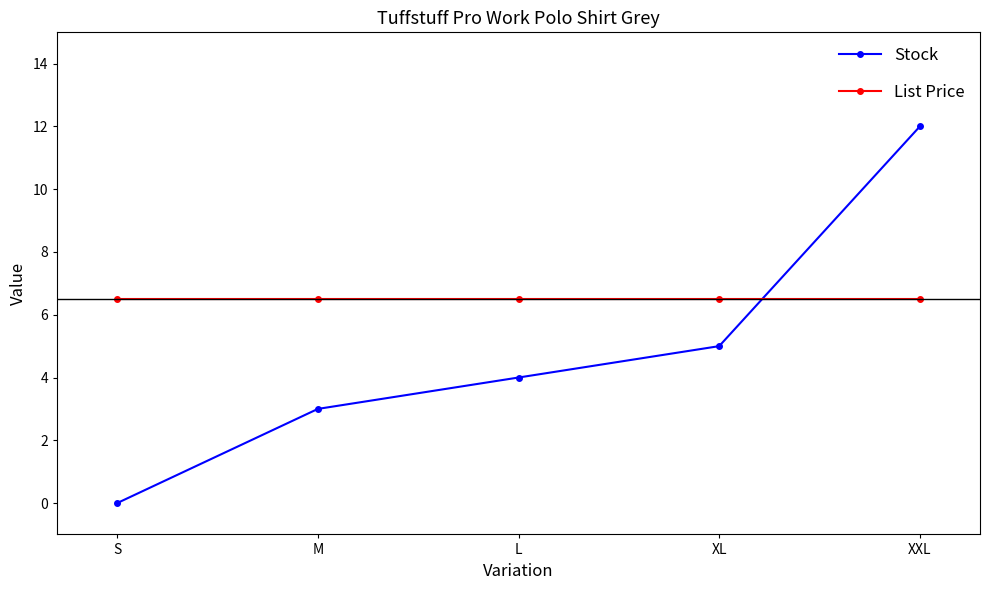

The value of List Price at S is 6.5. True or false?

True